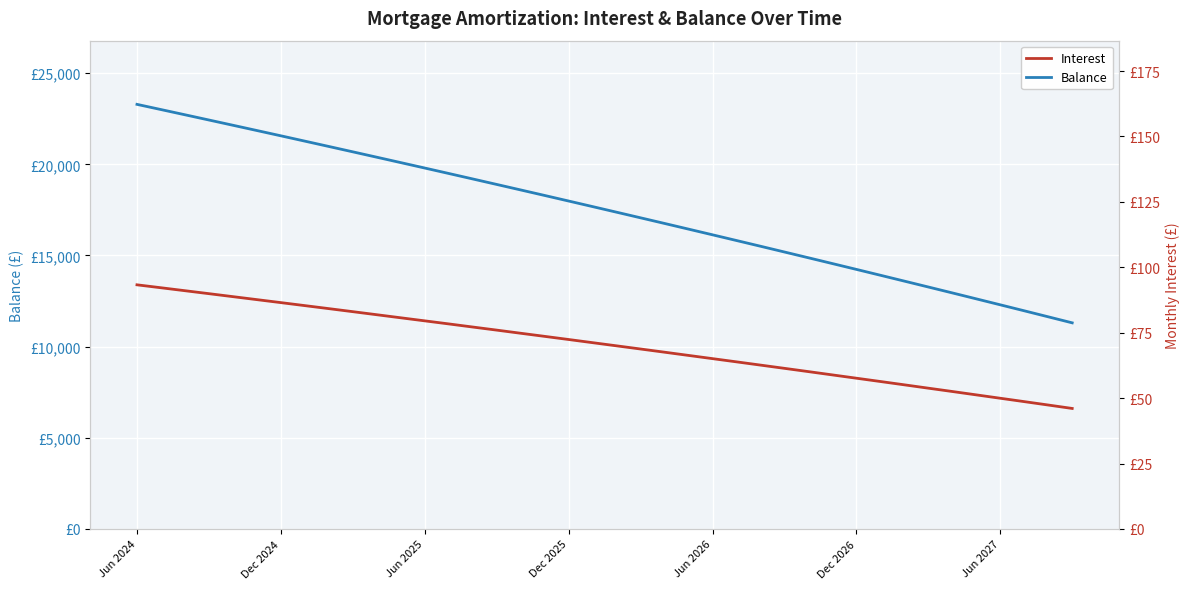

Does the chart display data point markers on the line(s)?

No